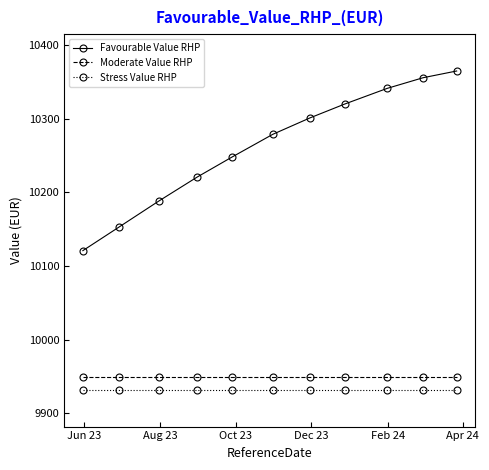

What is the smallest value displayed?

9931.9